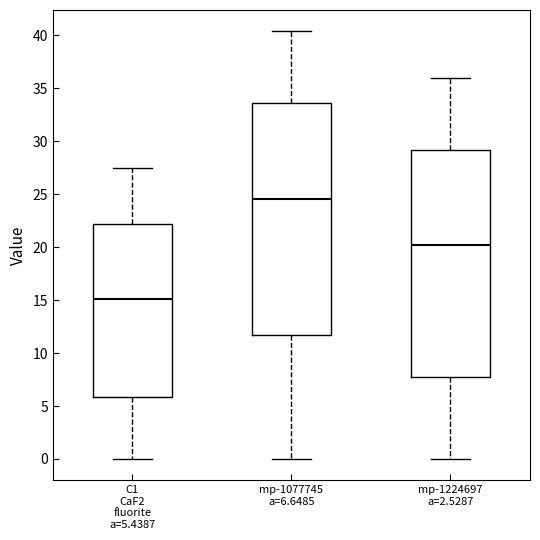

Reading left to right, transcribe this box plot: for each box, give where its median line is, the range the box spans, and where its two whiskers end, as read against the y-axis. The values are not printed on the chart, so give them approximately, as read against the axis.

C1 CaF2 fluorite a=5.4387: median 15.0, box 6.0 to 22.0, whiskers 0.0 to 27.5
mp-1077745 a=6.6485: median 24.5, box 11.5 to 33.5, whiskers 0.0 to 40.5
mp-1224697 a=2.5287: median 20.0, box 7.5 to 29.0, whiskers 0.0 to 36.0